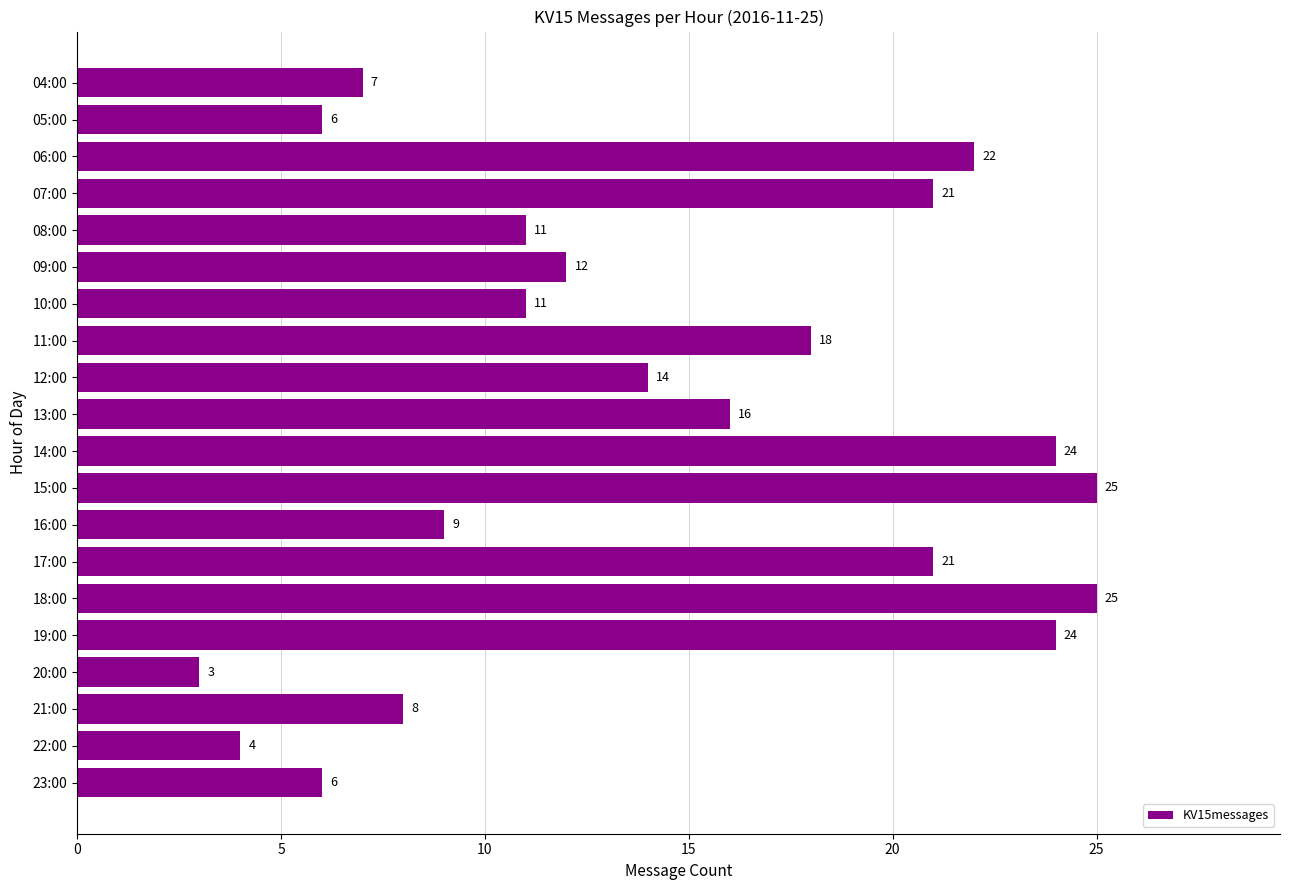

Approximately how many times larger is the value at 12:00 compared to 15:00?

0.6